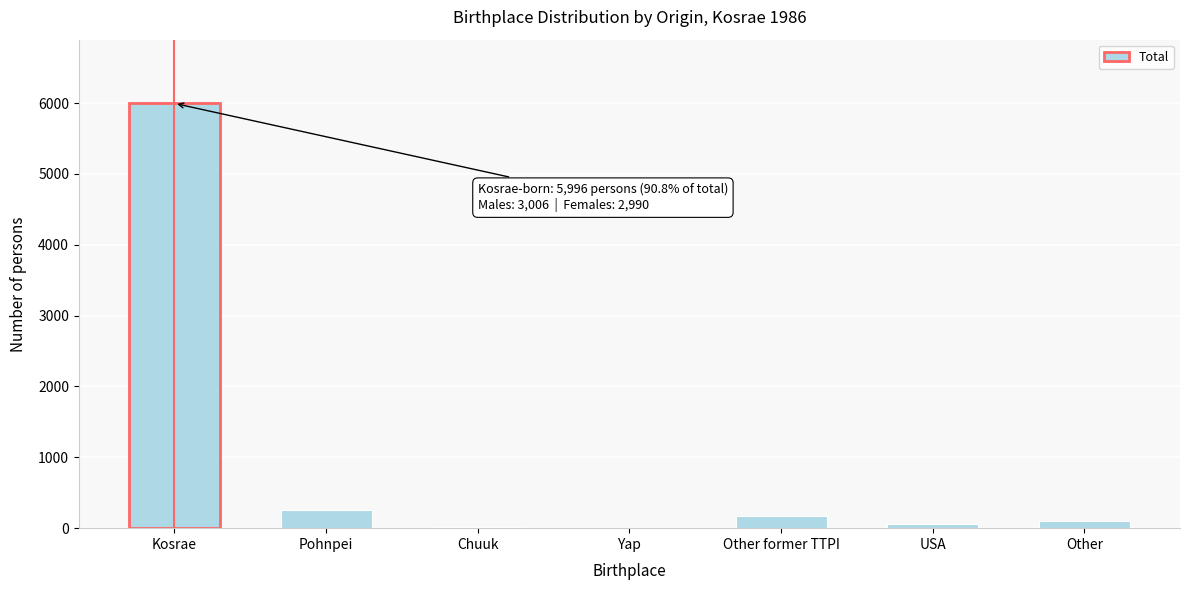

True or false: the data shows 255 at Pohnpei.

True